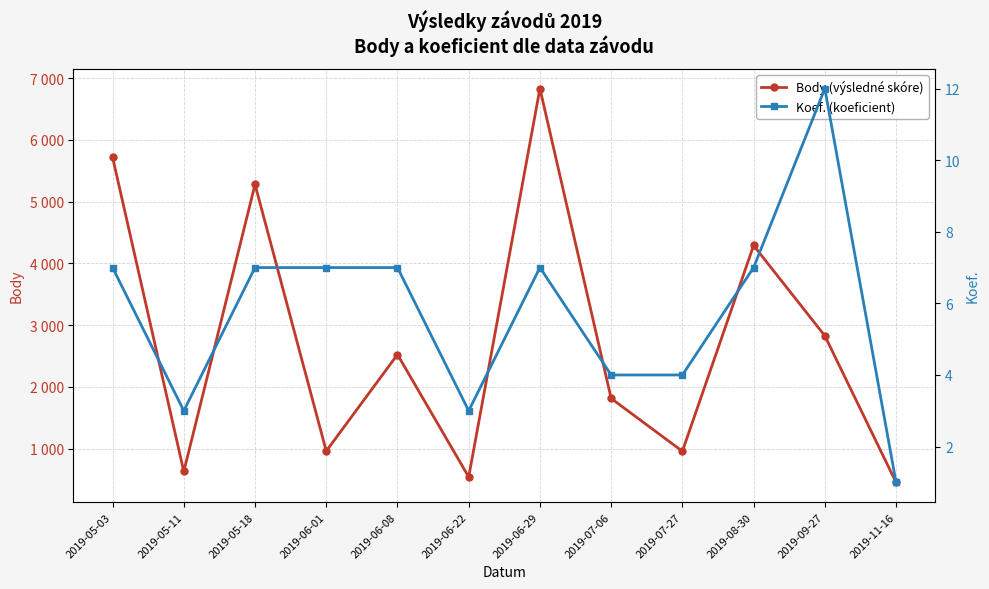

True or false: Body (výsledné skóre) and Koef. (koeficient) cross at least once.

False